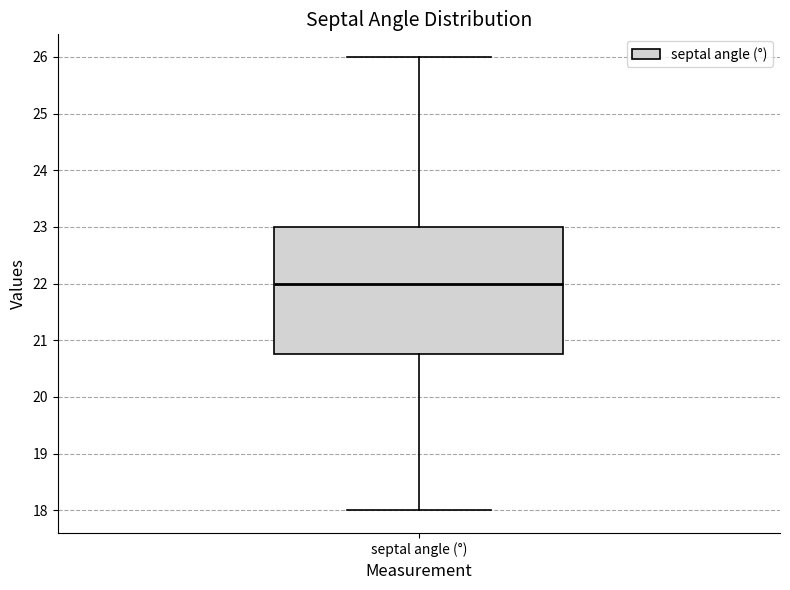

Where does the upper whisker of the box for septal angle (°) end on the y-axis? The values are not printed on the chart, so give them approximately, as read against the axis.

26.0